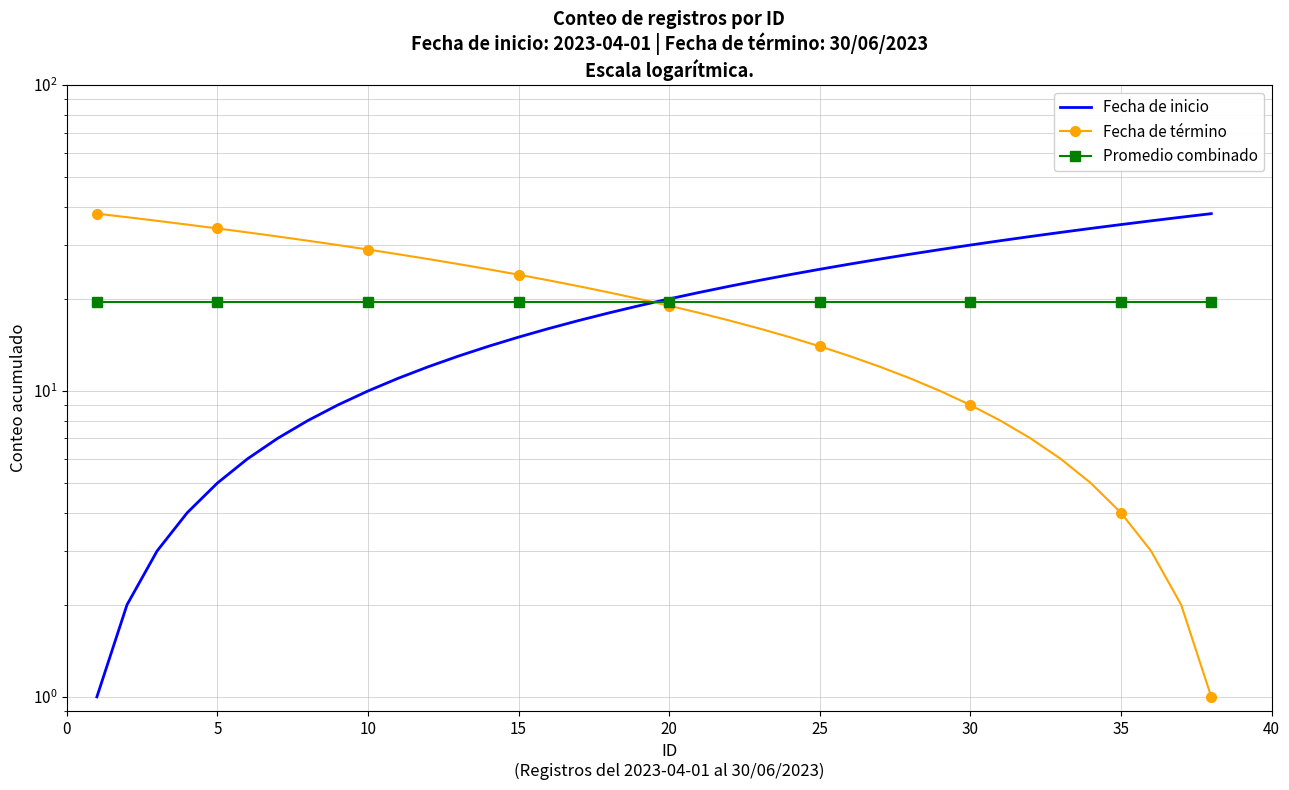

What is the minimum value shown in the chart?

1.0